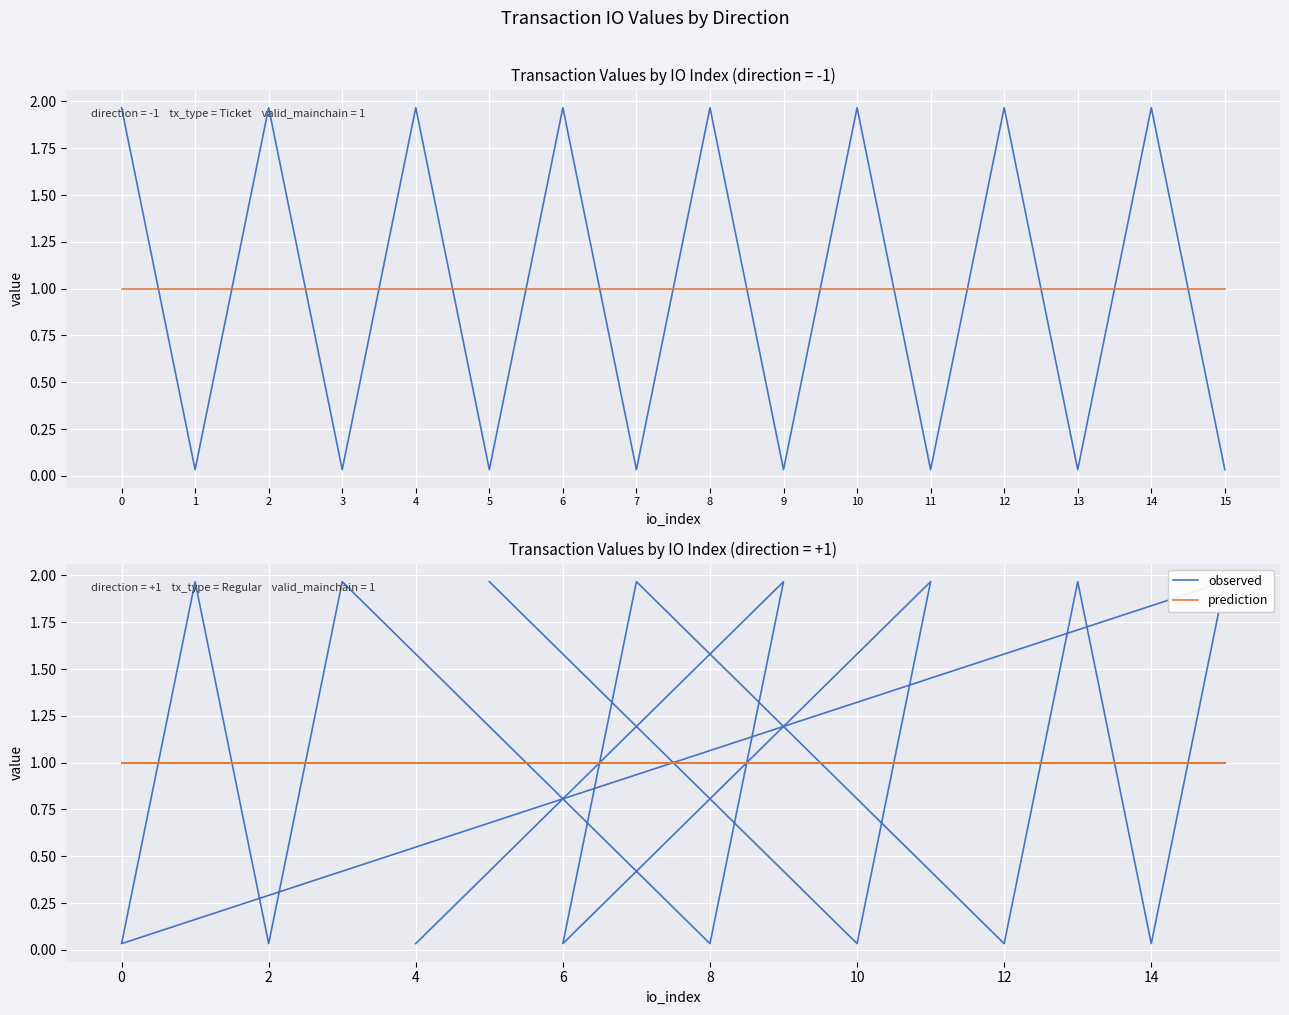

Rank the series by their maximum value, from lowest to highest.

prediction, observed